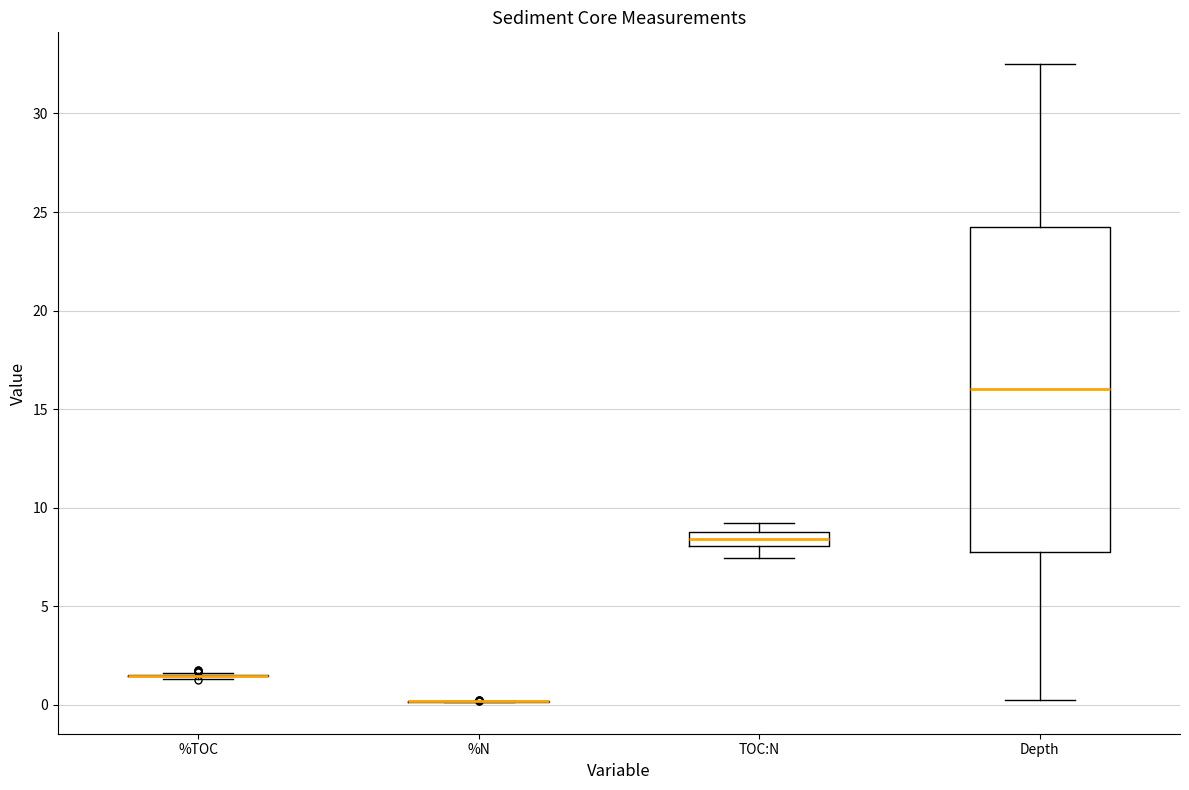

Which box is the tallest, from its lower edge to its upper edge?

Depth